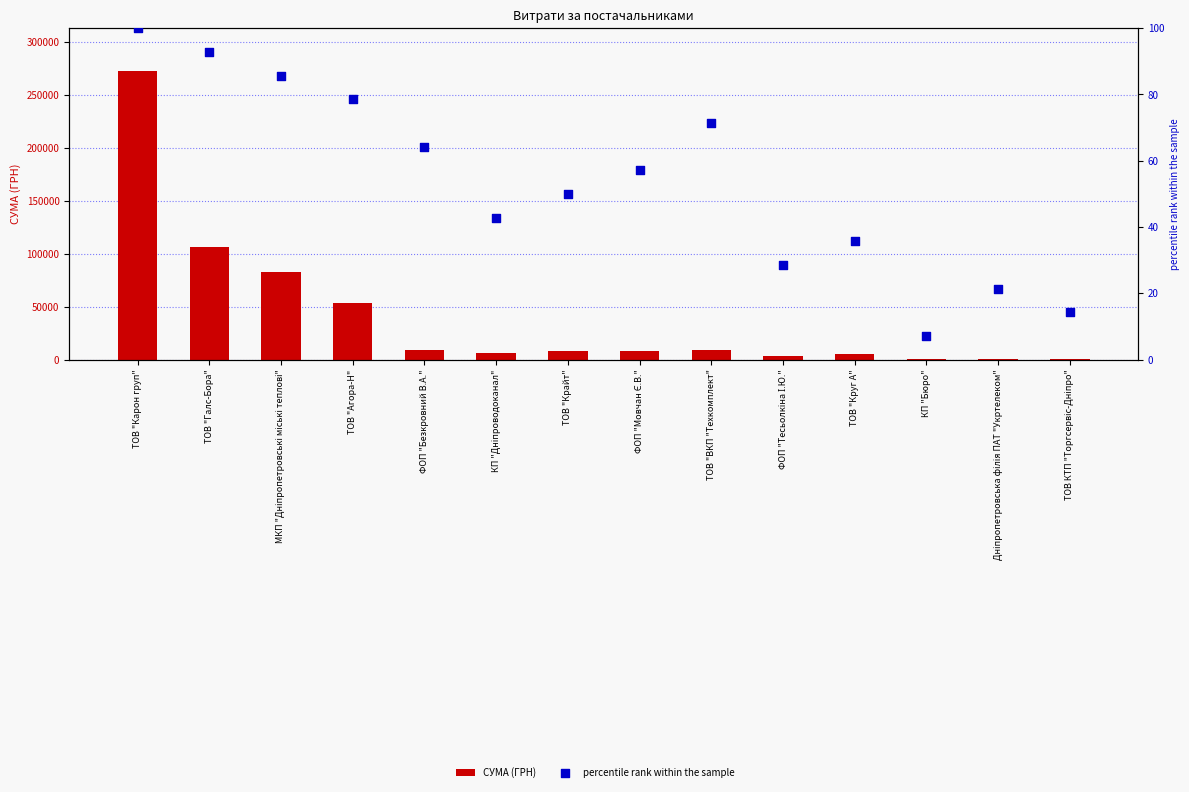

Is the value of percentile rank within the sample at ФОП "Безкровний В.А." greater than the value of СУМА (ГРН) at ФОП "Безкровний В.А."?

No